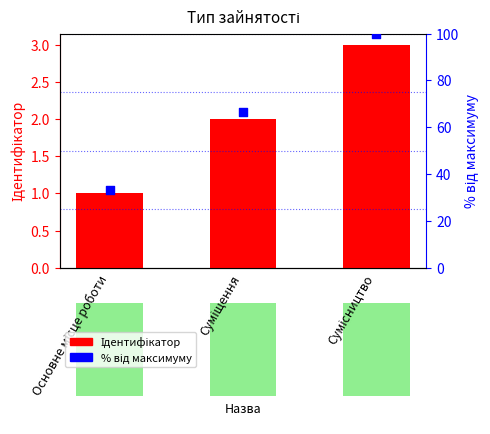

Which series has the widest spread of Y values?

% від максимуму